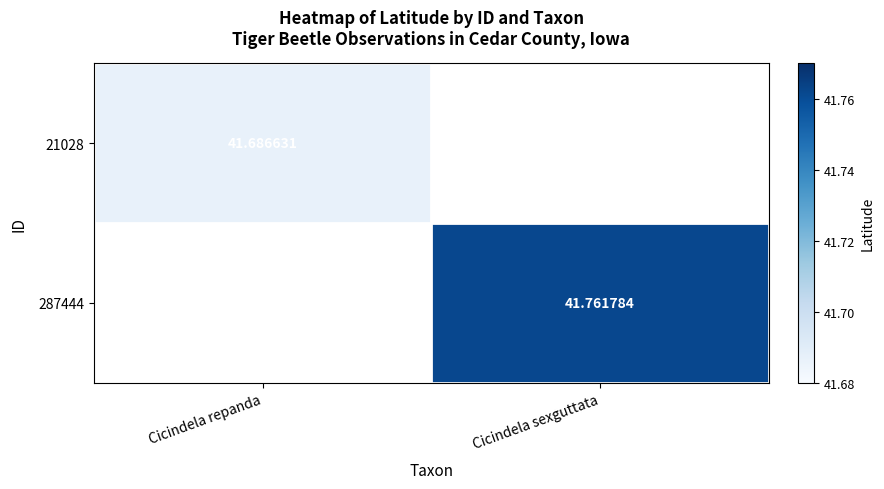

Is the value of 287444 at Cicindela sexguttata greater than the value of 21028 at Cicindela repanda?

Yes